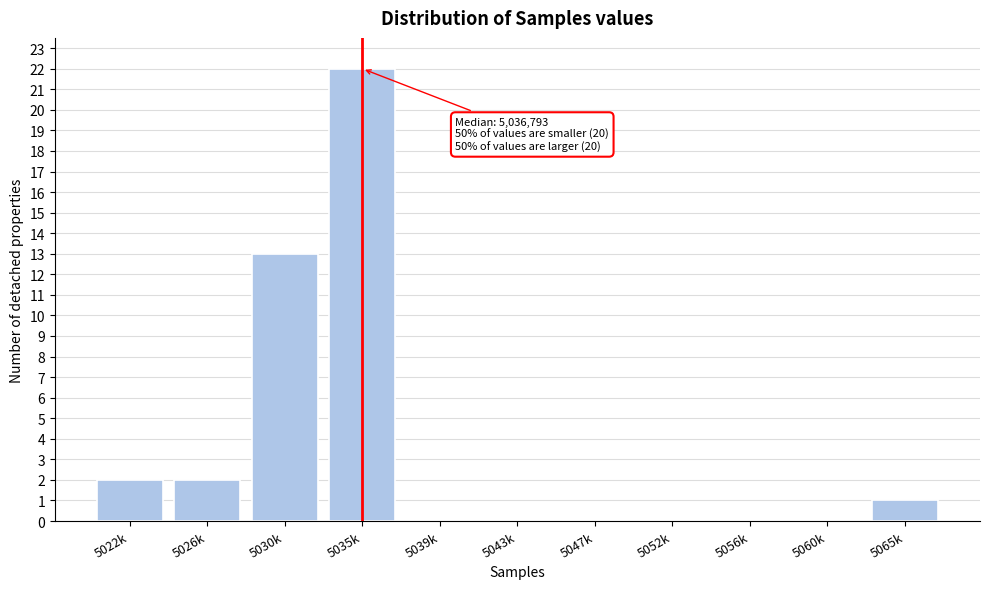

Reading left to right, transcribe all the data shown in this chart.

5022k=2	5026k=2	5030k=13	5035k=22	5039k=0	5043k=0	5047k=0	5052k=0	5056k=0	5060k=0	5065k=1